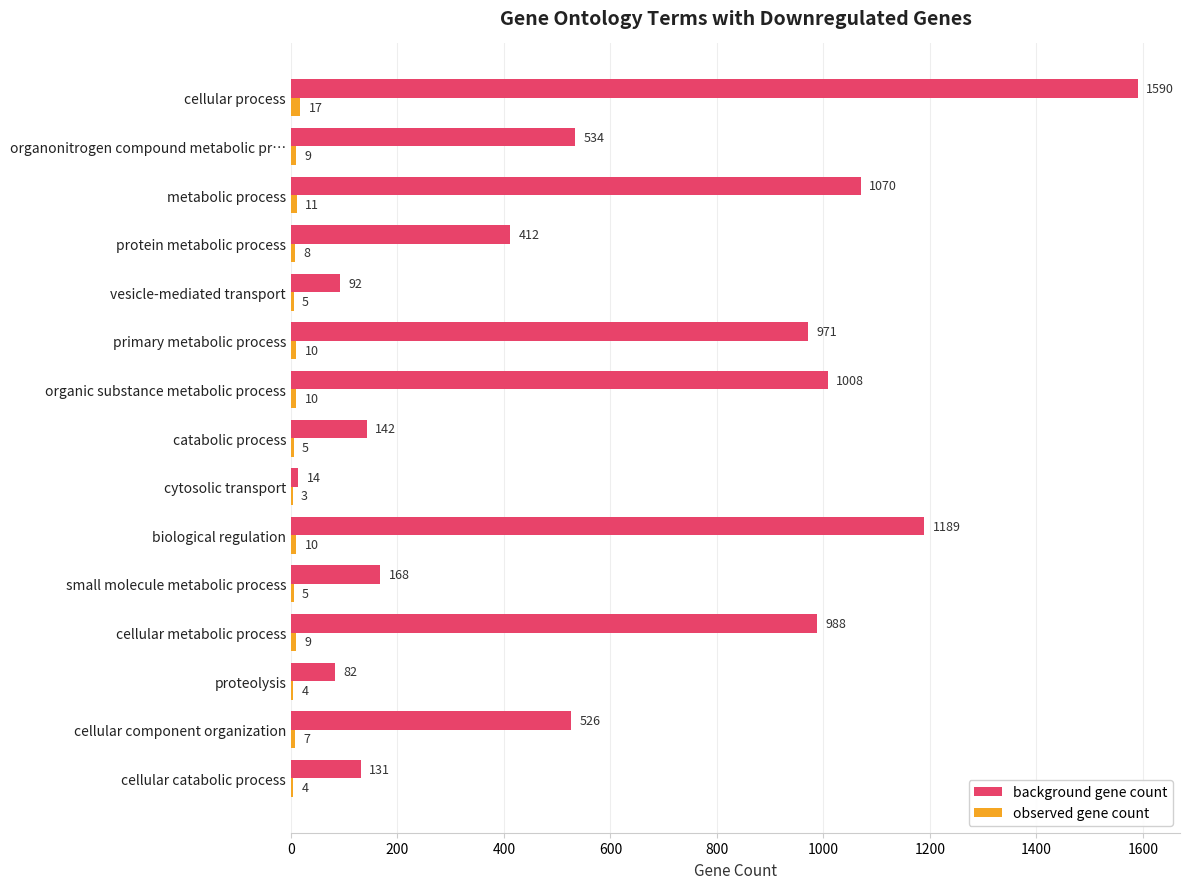

Which series has the largest range (max minus min)?

background gene count